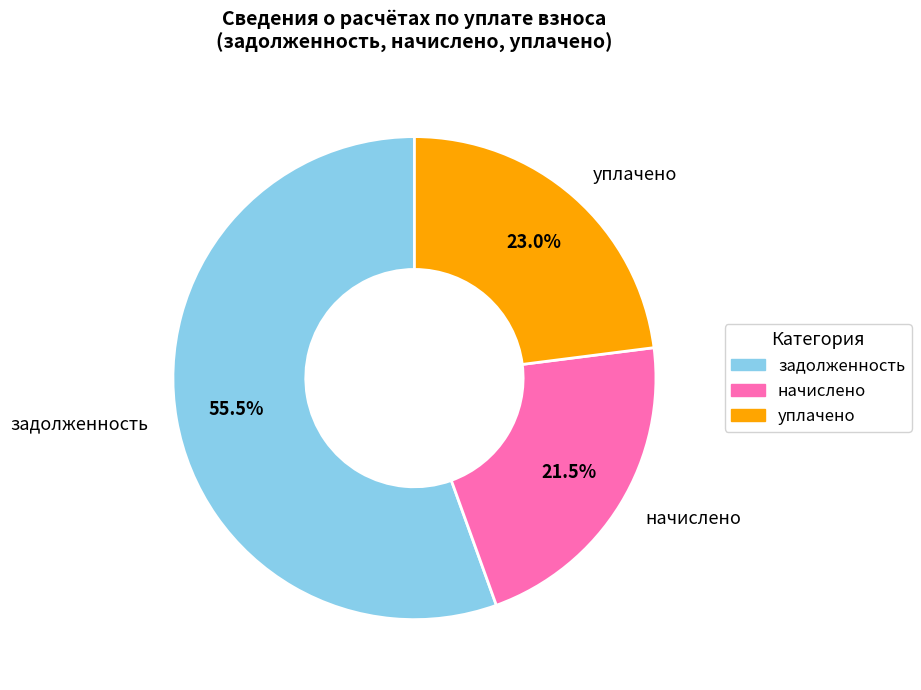

Which category has the biggest portion of the pie?

задолженность